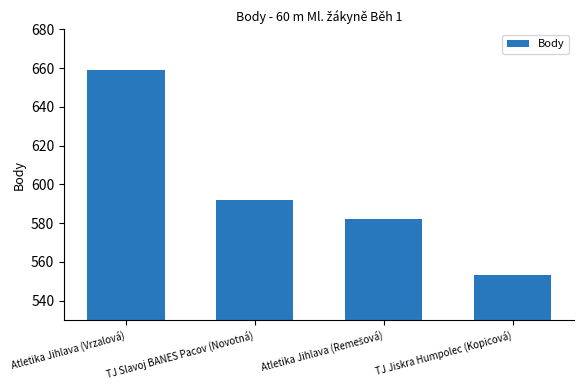

Approximately how many times larger is the value at Atletika Jihlava (Vrzalová) compared to TJ Jiskra Humpolec (Kopicová)?

1.2